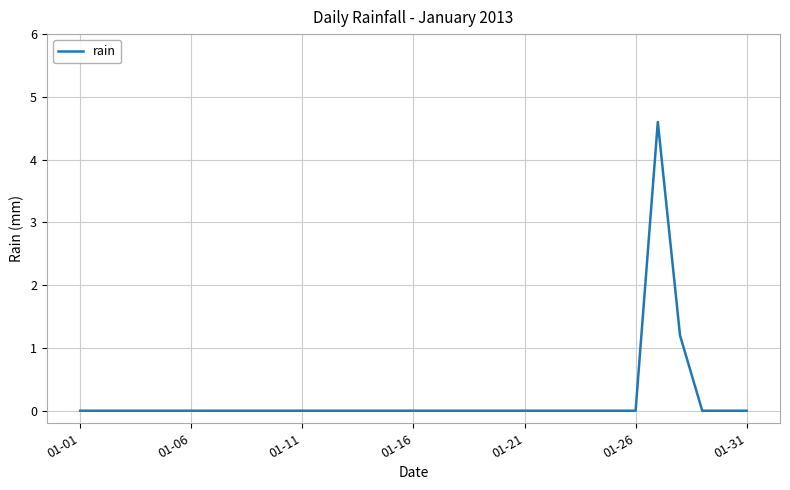

What is the maximum value shown in the chart?

4.6